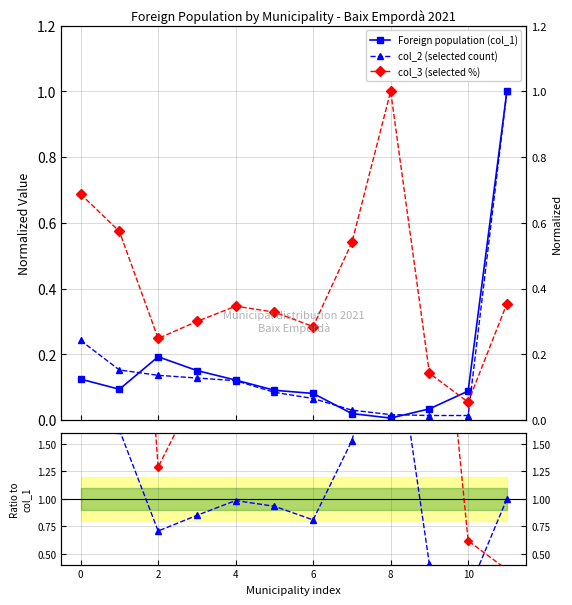

At which category does col_3 / col_1 reach its first local valley?

2